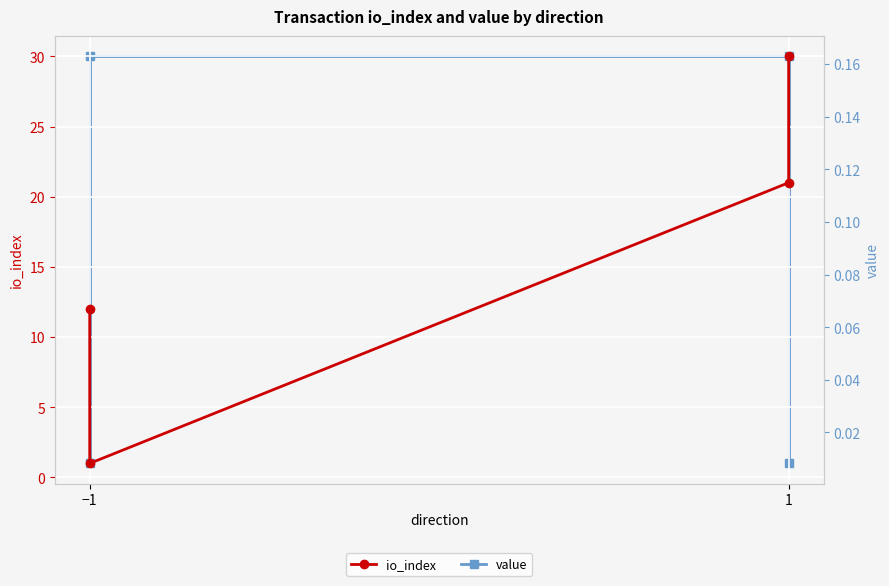

What position from the left is −1?

1